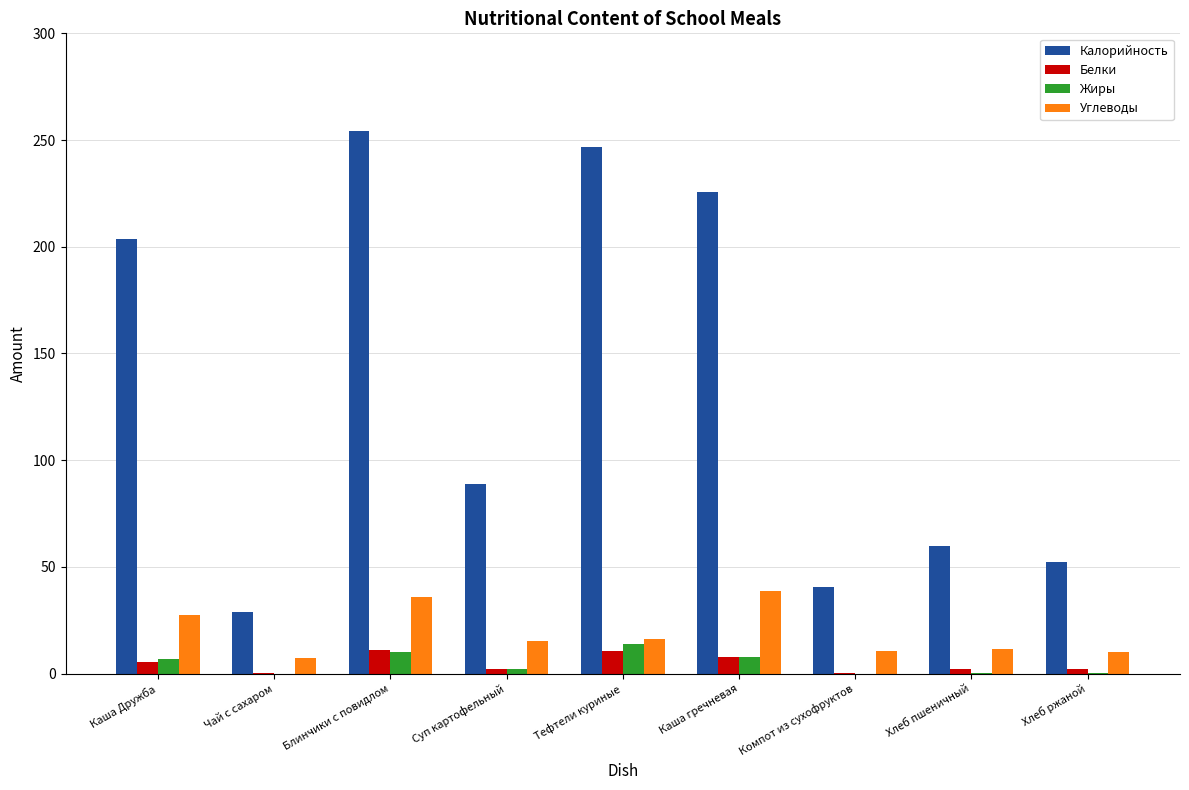

Are the bars horizontal?

No